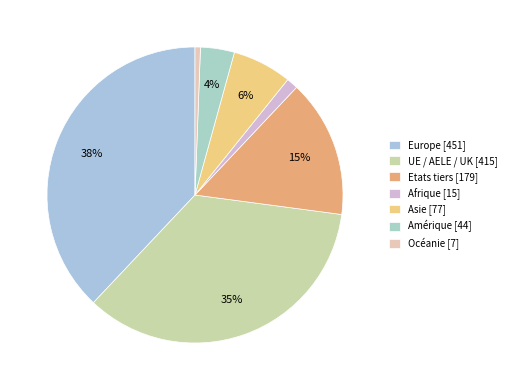

Combined, do Amérique and Etats tiers account for over 50%?

No